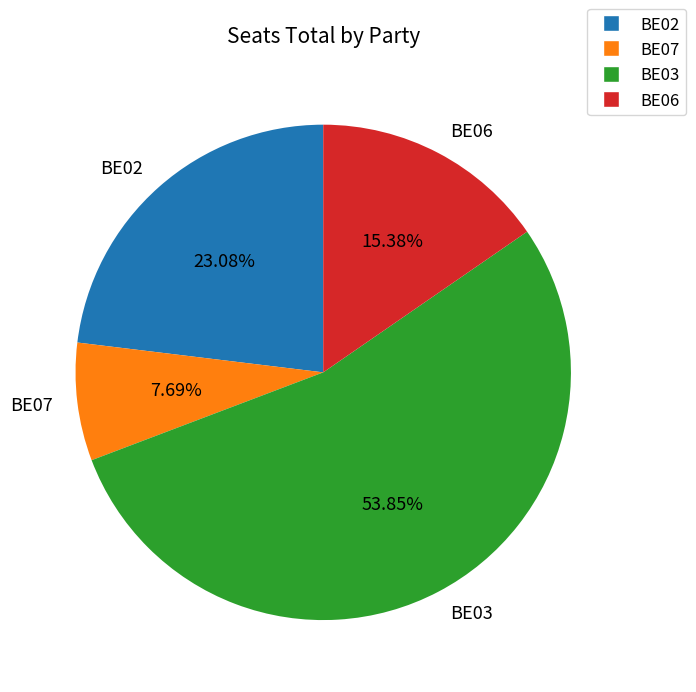

What percentage is the BE02 slice, to the nearest percent?

23%